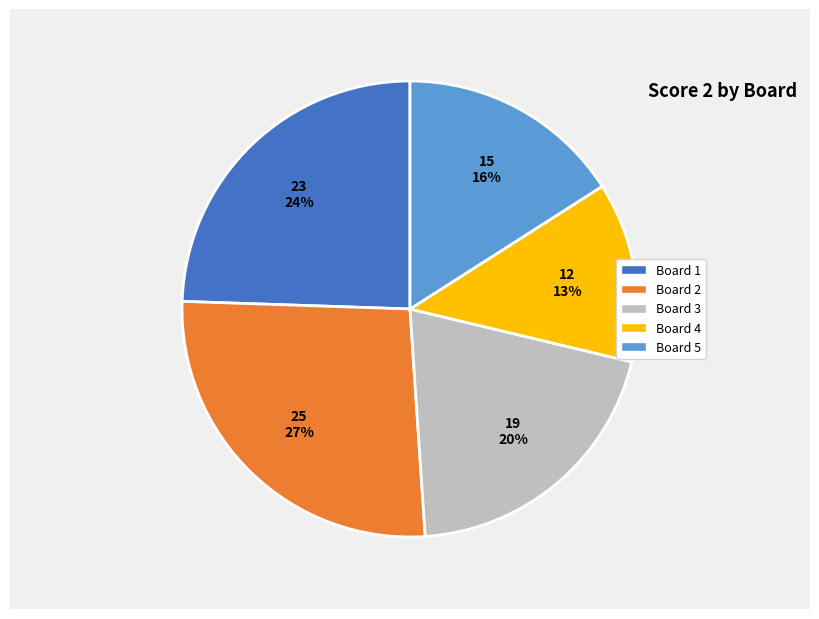

Does any single category account for the majority?

No